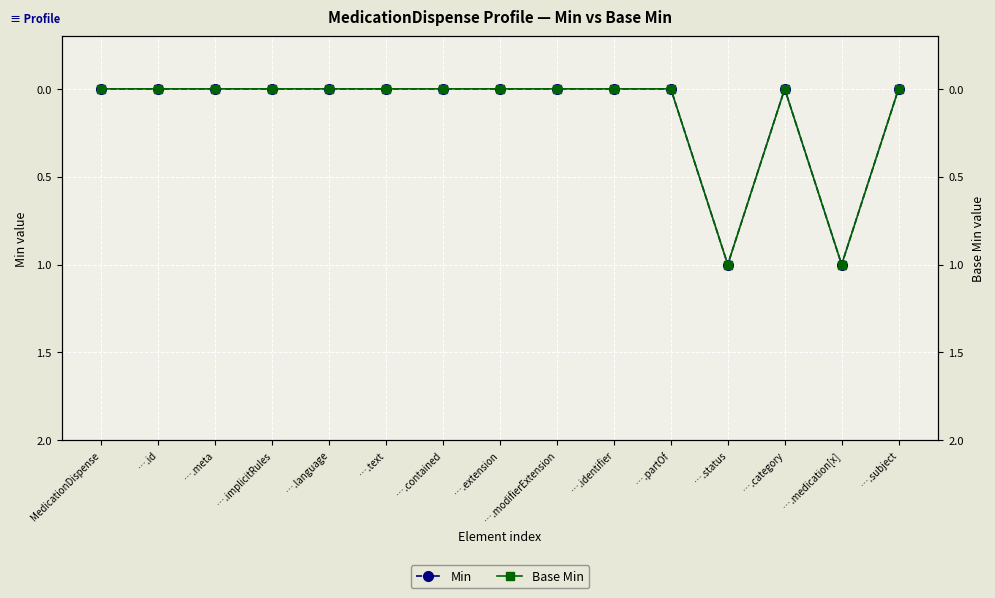

Rank the categories by Min value from highest to lowest.

….status, ….medication[x], MedicationDispense, ….id, ….meta, ….implicitRules, ….language, ….text, ….contained, ….extension, ….modifierExtension, ….identifier, ….partOf, ….category, ….subject